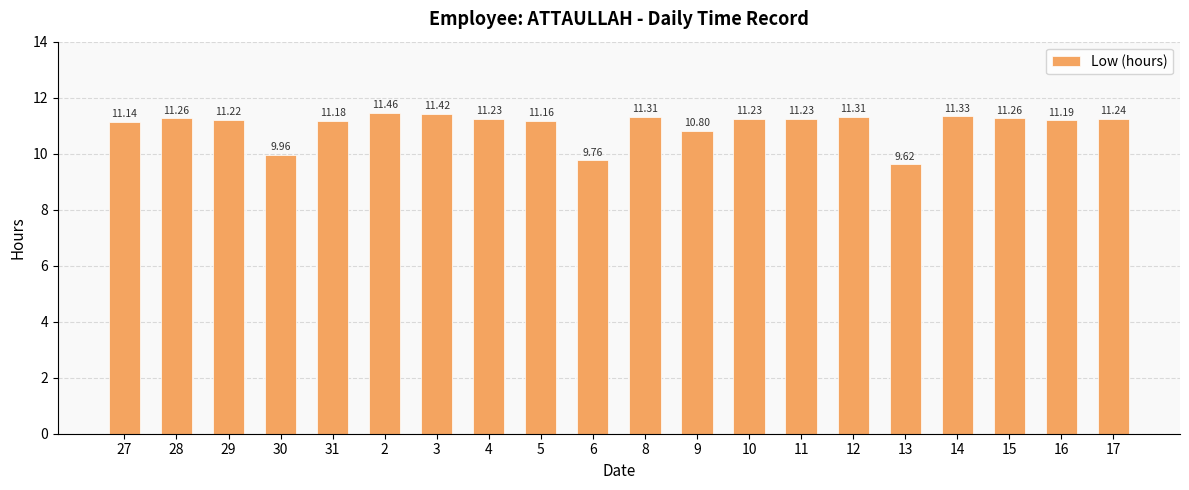

Does the chart contain any negative values?

No